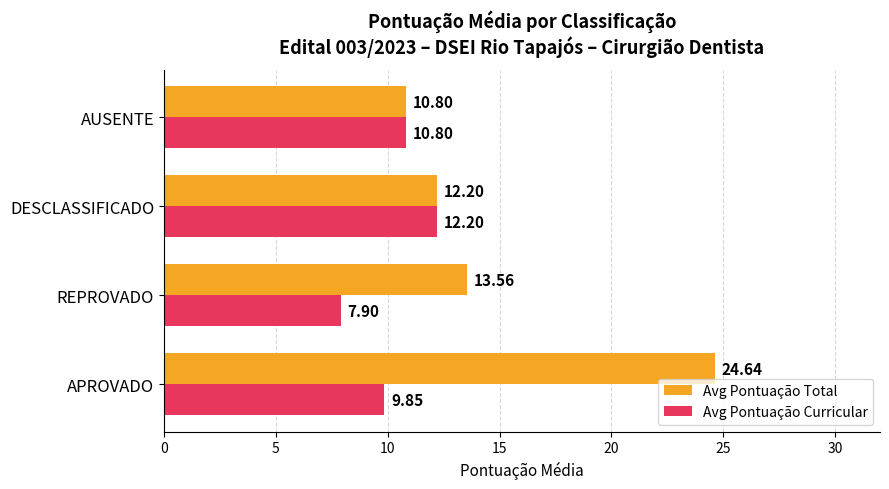

What is the maximum value shown in the chart?

24.6